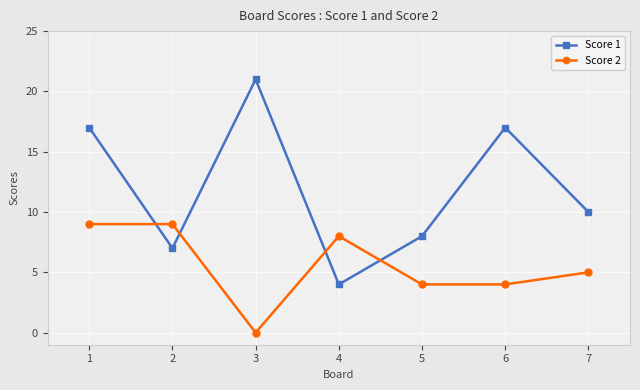

Is this an area chart (filled region under the line)?

No